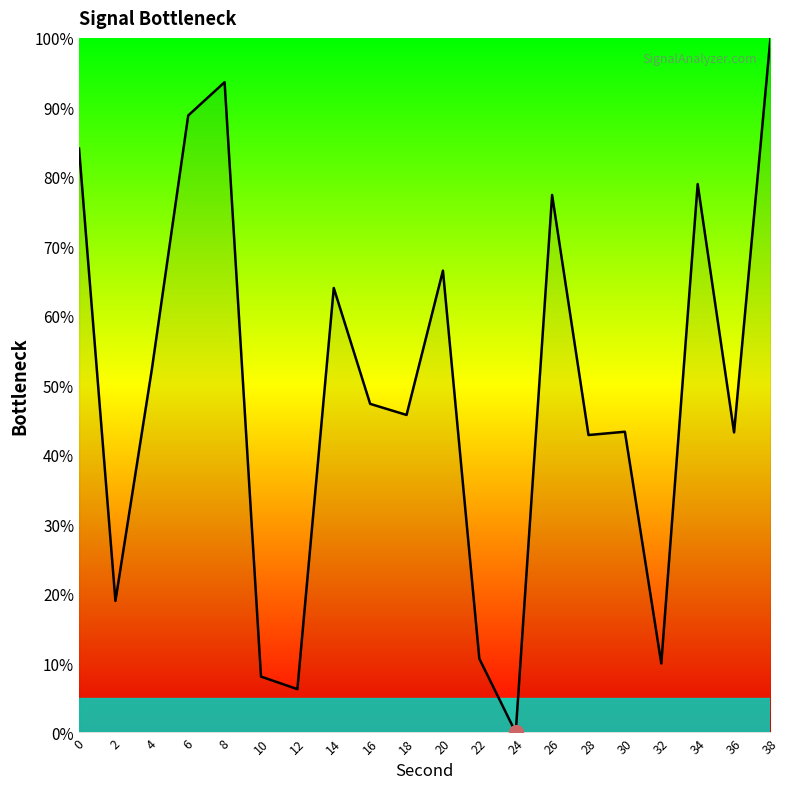

How many lines are shown in the chart?

1